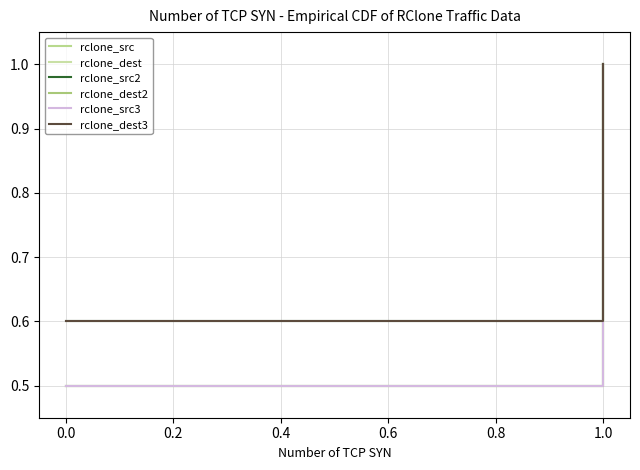

How many lines are shown in the chart?

6